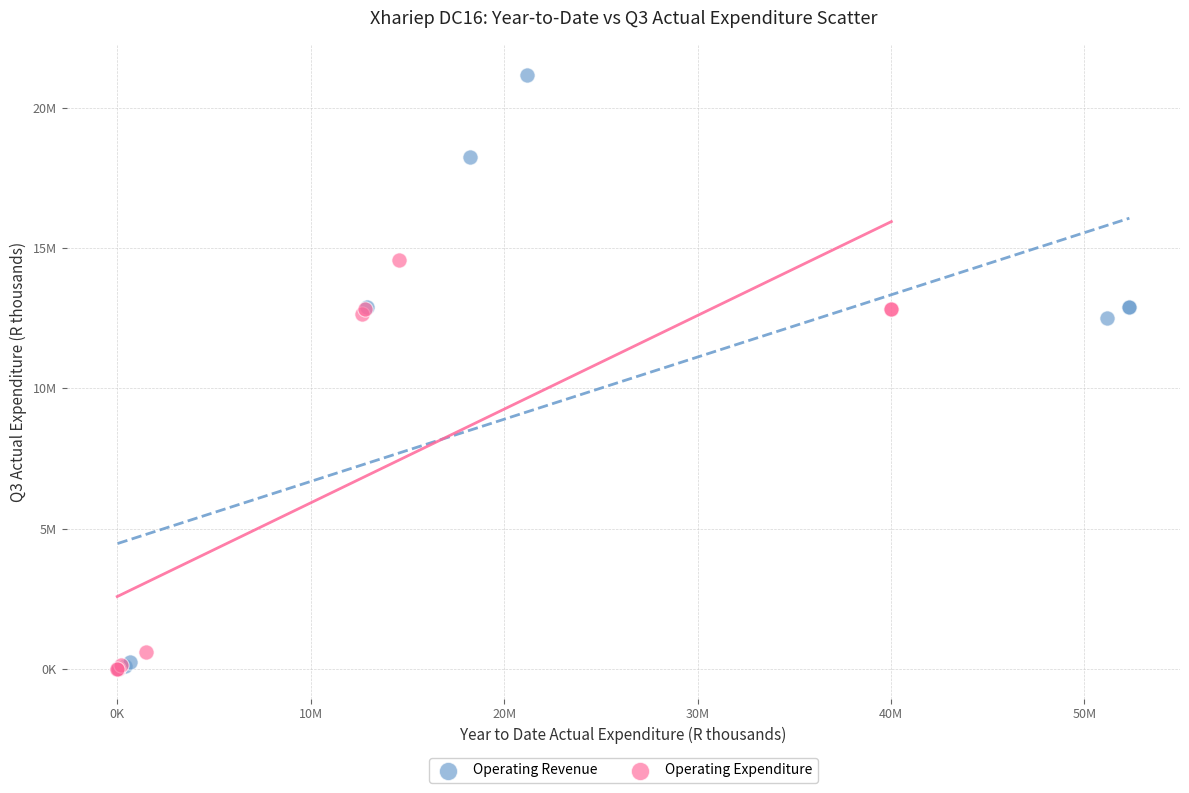

What are all the series names shown in the legend?

Operating Revenue, Operating Expenditure